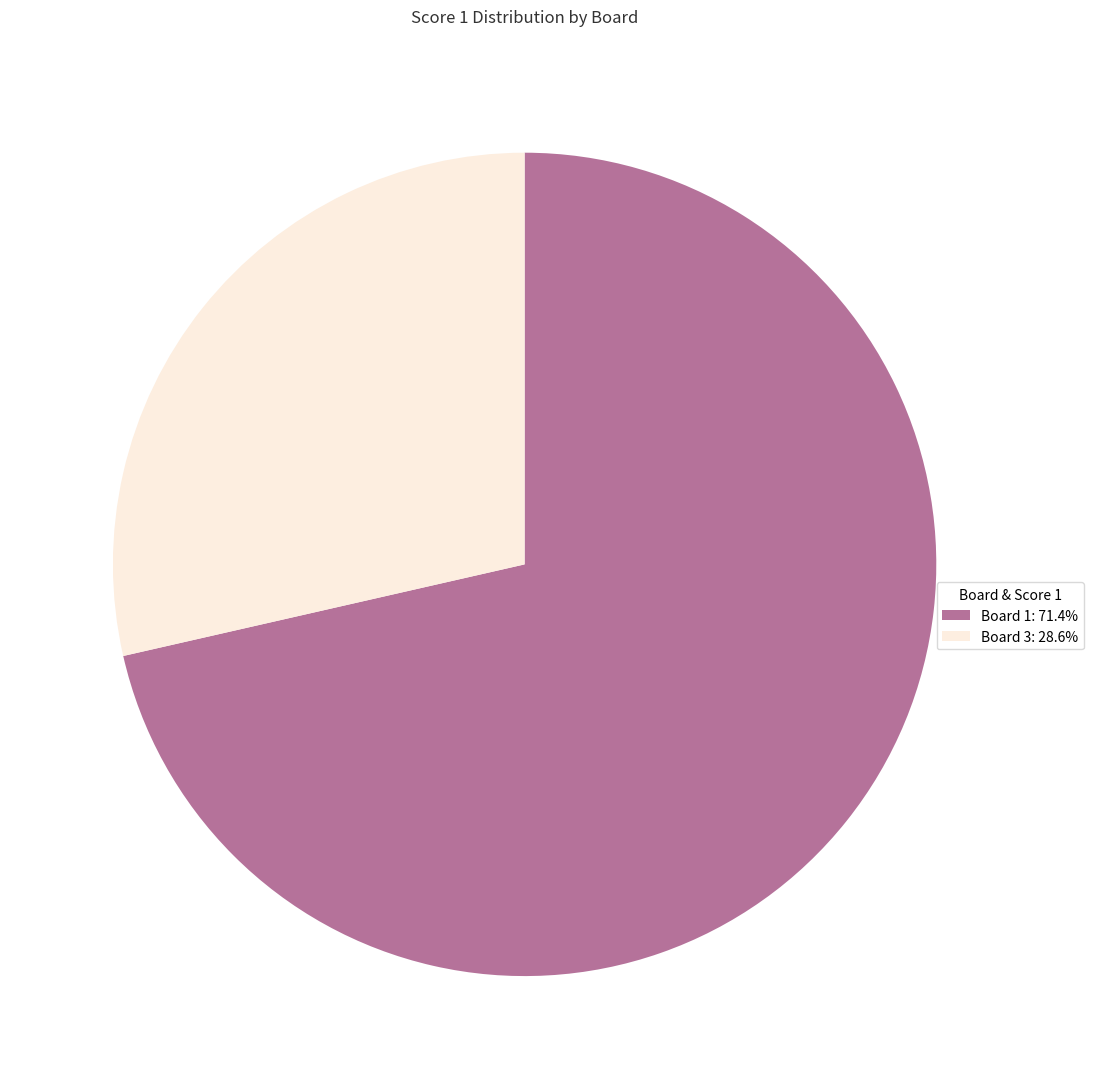

How many segments does this pie chart have?

2